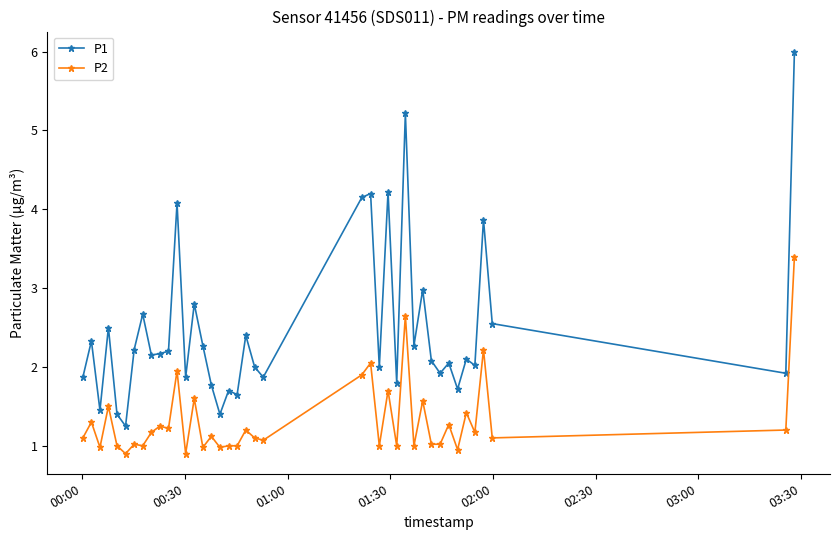

What is the difference between the maximum and minimum values in the P2 series?

2.5